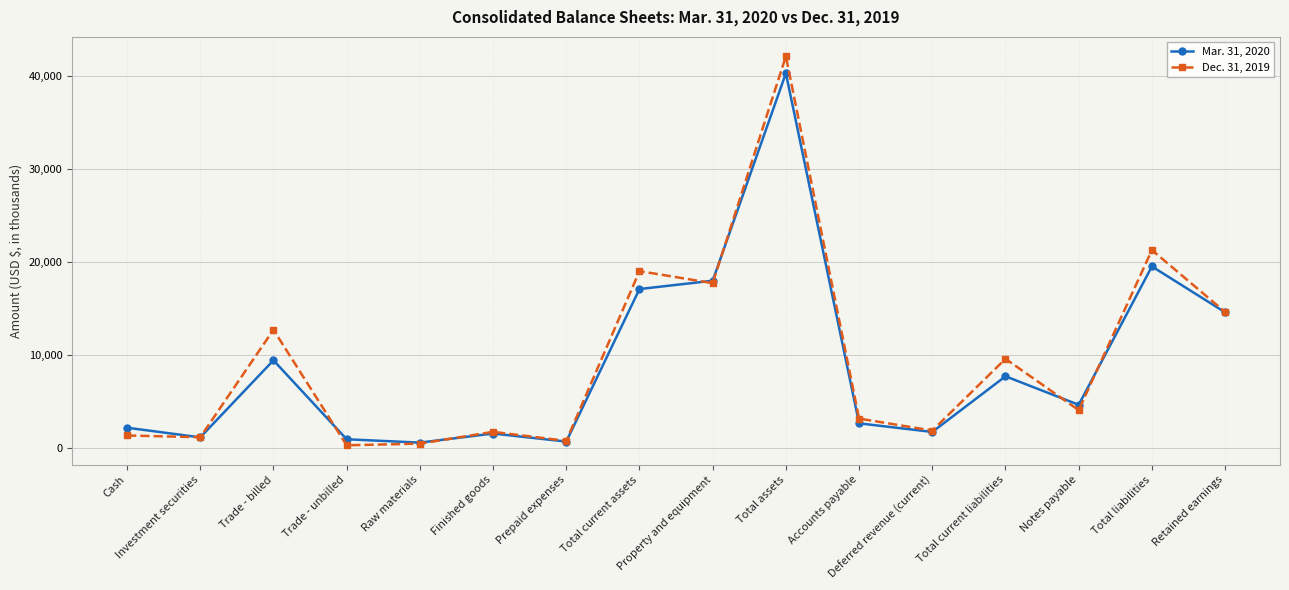

Between Total assets and Deferred revenue (current), which series saw the biggest shift?

Dec. 31, 2019